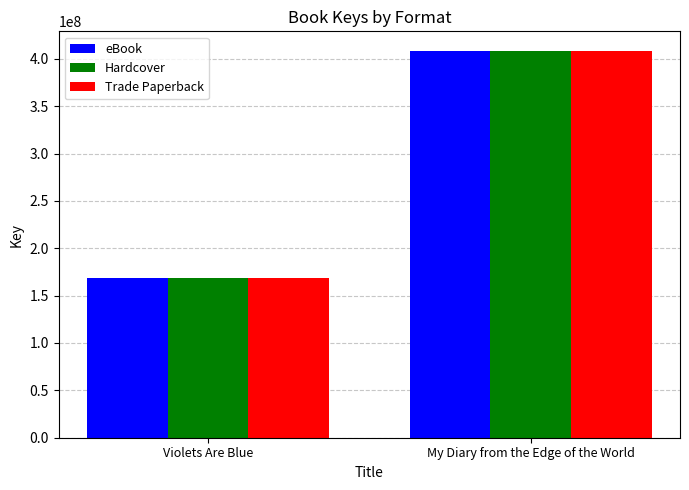

What is the difference between the Hardcover values at My Diary from the Edge of the World and Violets Are Blue?

239705242